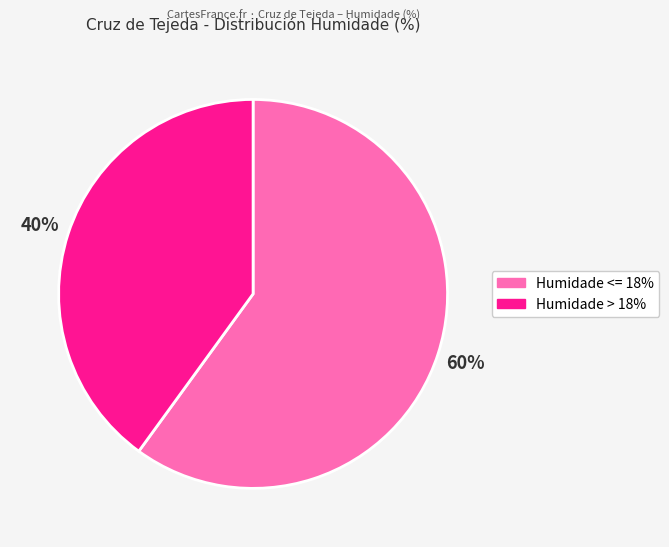

Count the number of slices in the pie.

2